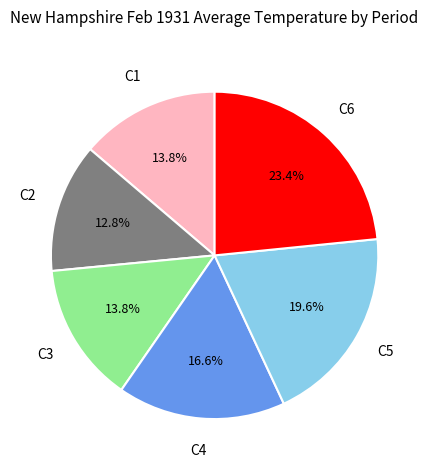

Is there any slice that represents more than half of the pie?

No